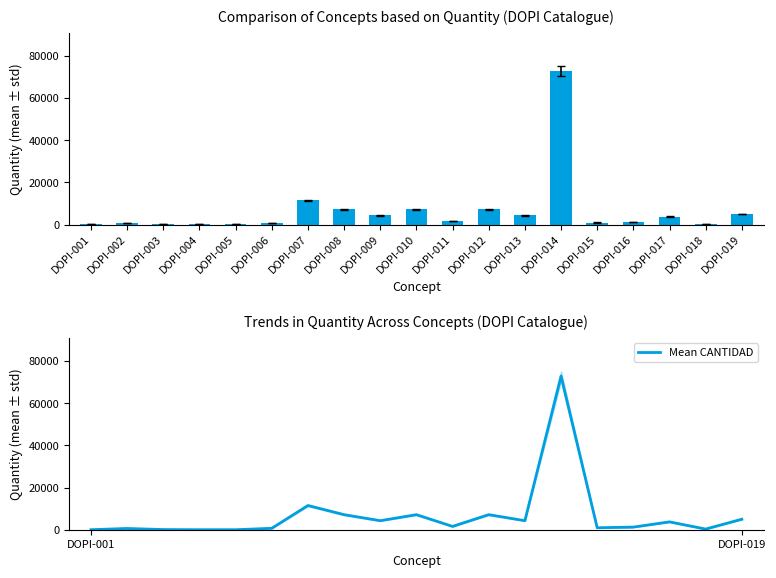

Rank the categories by Mean CANTIDAD value from lowest to highest.

DOPI-005, DOPI-004, DOPI-001, DOPI-003, DOPI-018, DOPI-002, DOPI-006, DOPI-015, DOPI-016, DOPI-011, DOPI-017, DOPI-009, DOPI-013, DOPI-019, DOPI-008, DOPI-010, DOPI-012, DOPI-007, DOPI-014